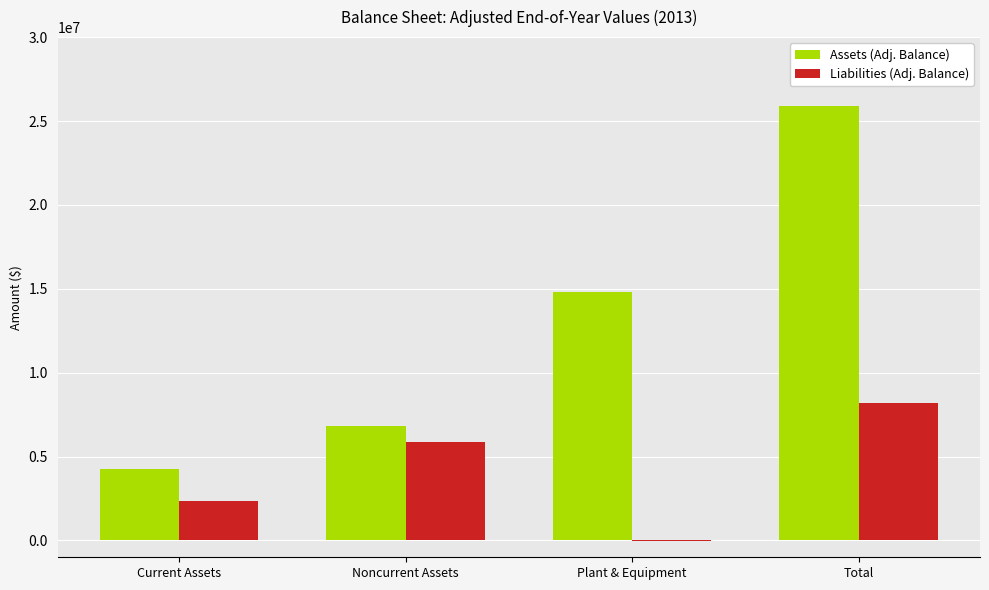

Reading left to right, extract all data points from this chart.

Assets (Adj. Balance): Current Assets=4281152	Noncurrent Assets=6816052	Plant & Equipment=14822571	Total=25919775
Liabilities (Adj. Balance): Current Assets=2334996	Noncurrent Assets=5880875	Plant & Equipment=-25413	Total=8190458